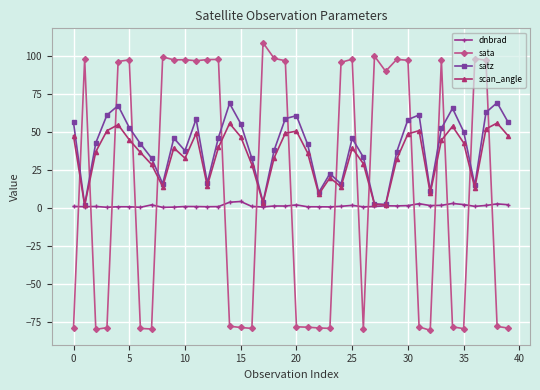

What is the greatest value displayed?

108.6